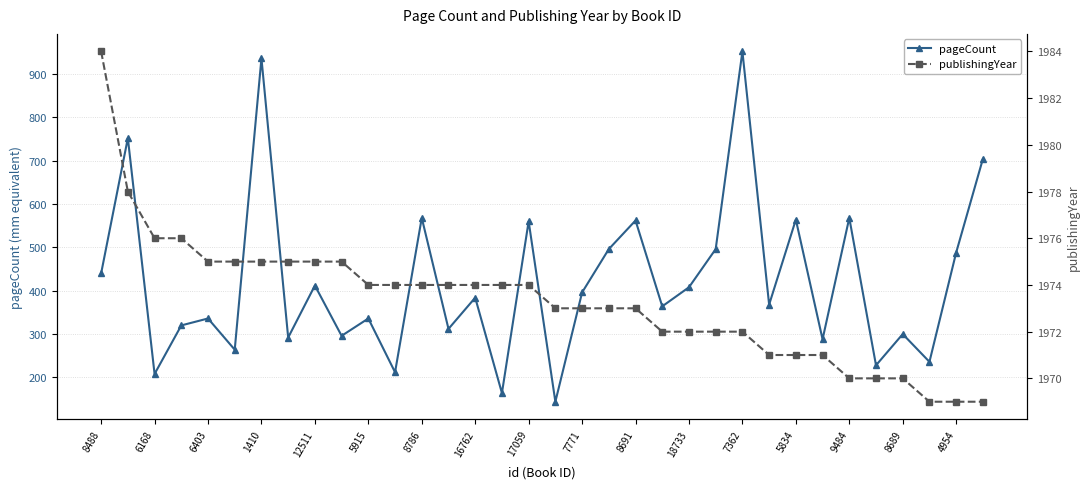

In pageCount, how many points are lower than both neighbors (excluding endpoints)?

13